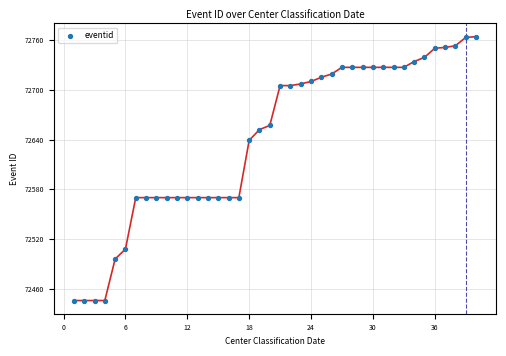

What is the range of X values (max minus min)?

39